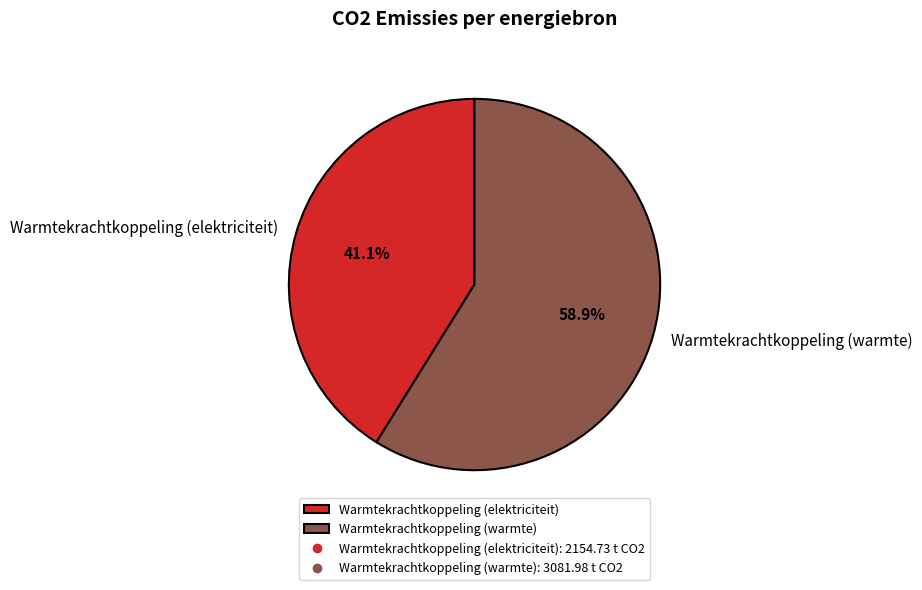

To the nearest percent, what is the average slice percentage?

50%